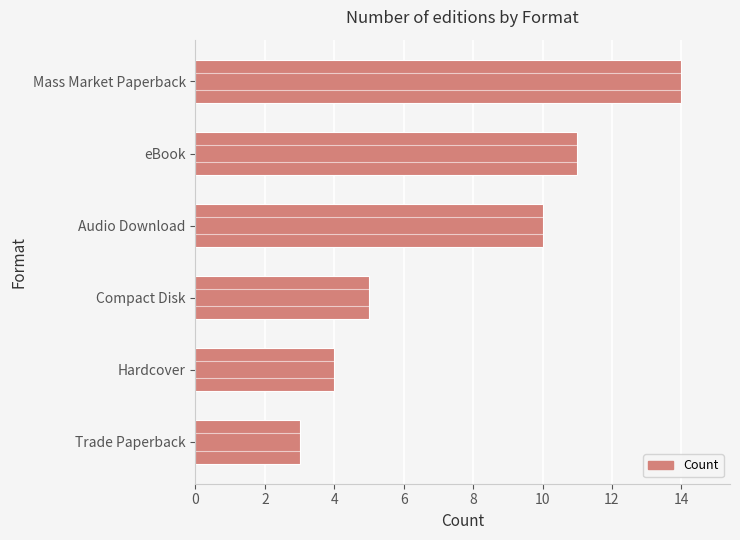

What is the average value?

8